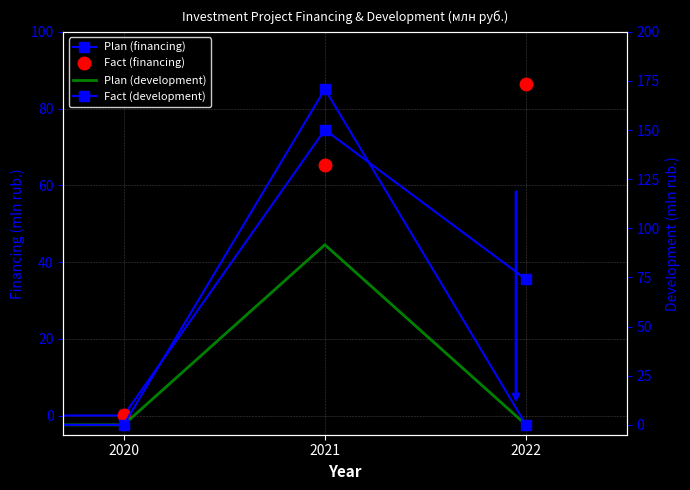

How many lines are shown in the chart?

4